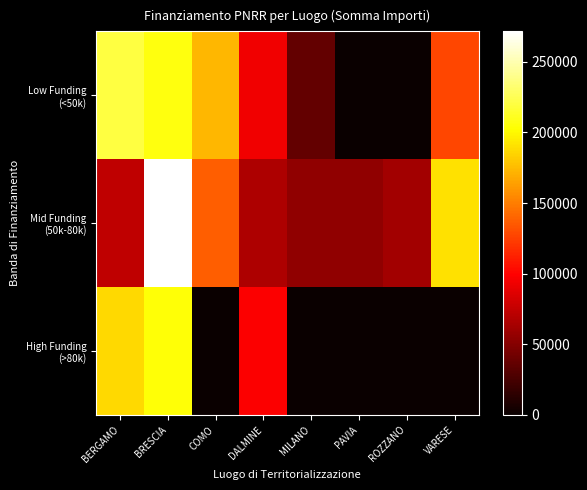

List the series in order of their peak value, lowest first.

High Funding (>80k), Low Funding (<50k), Mid Funding (50k-80k)